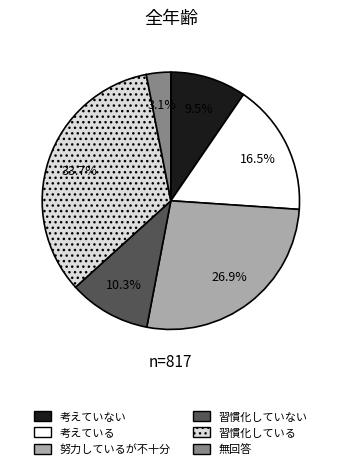

Between 無回答 and 習慣化していない, which is larger?

習慣化していない